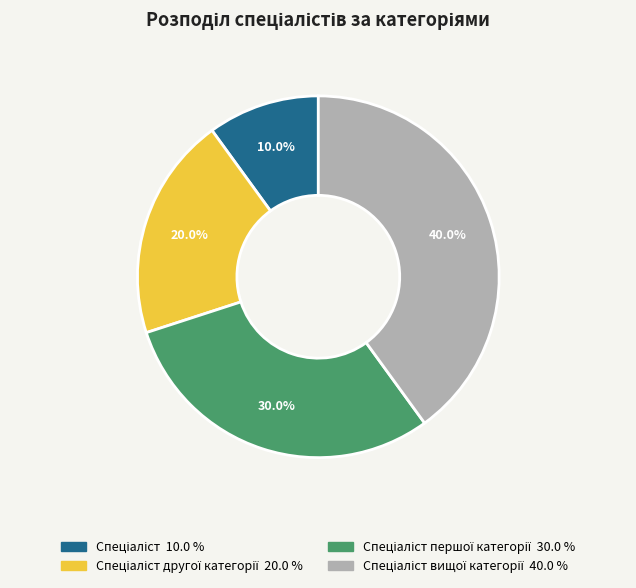

Is there a majority slice in this chart?

No